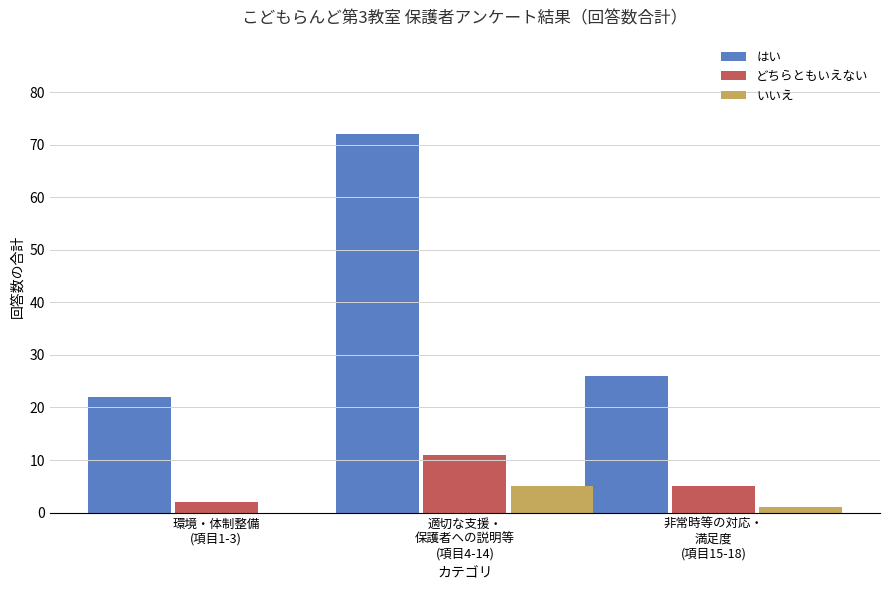

Which series has the largest range (max minus min)?

はい